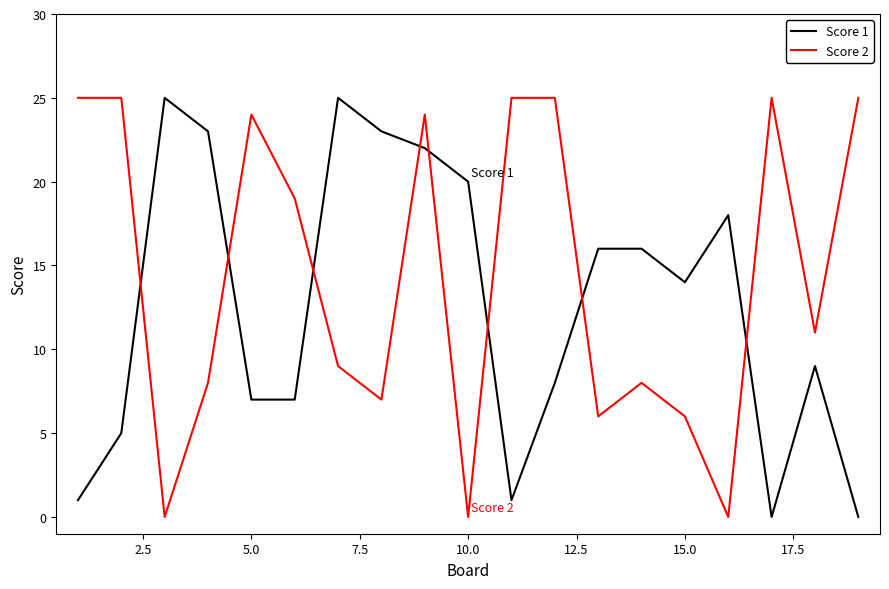

Which series ends up on top after the final intersection of Score 1 and Score 2?

Score 2